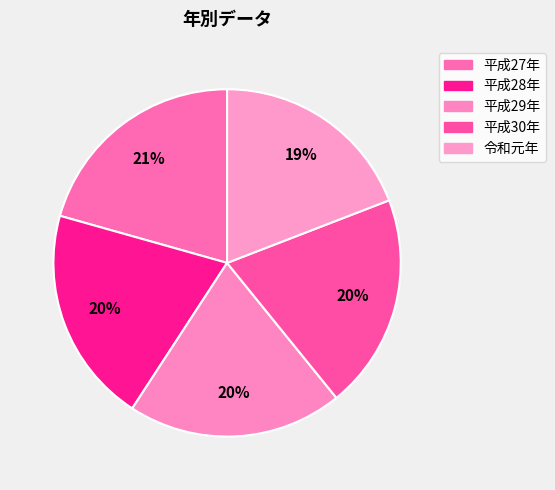

To the nearest percent, what portion does 平成28年 represent?

20%